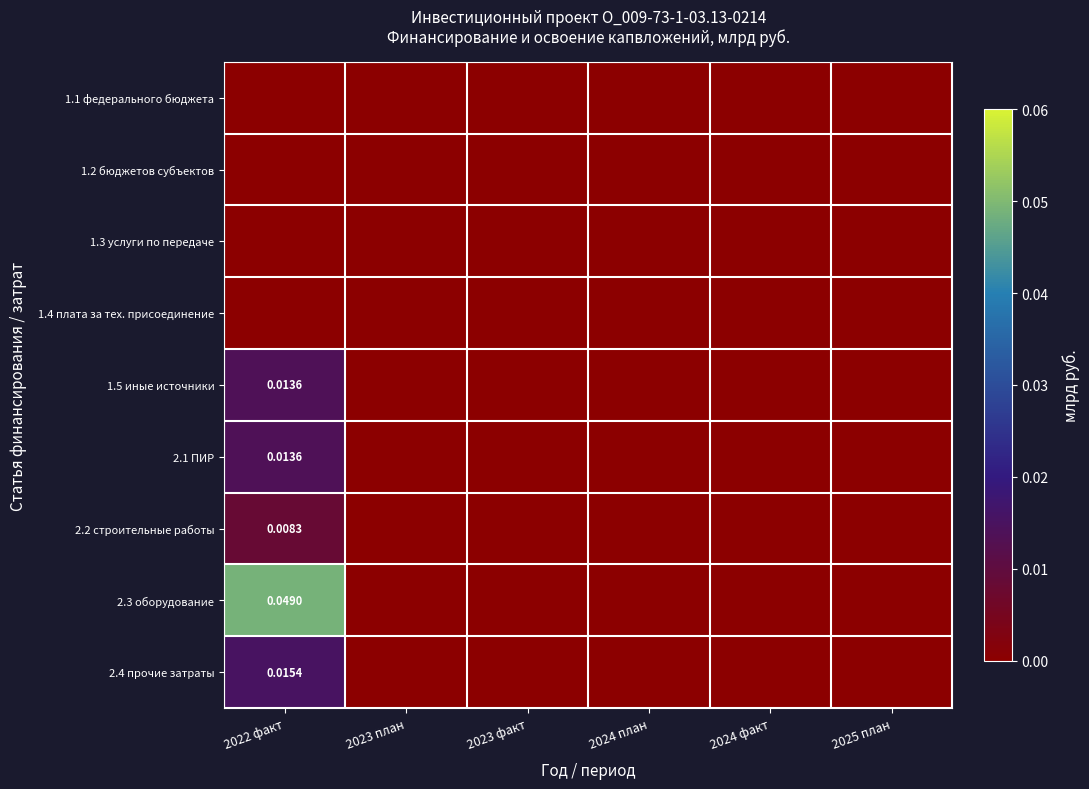

At which category does the chart reach its peak across all series?

2022 факт